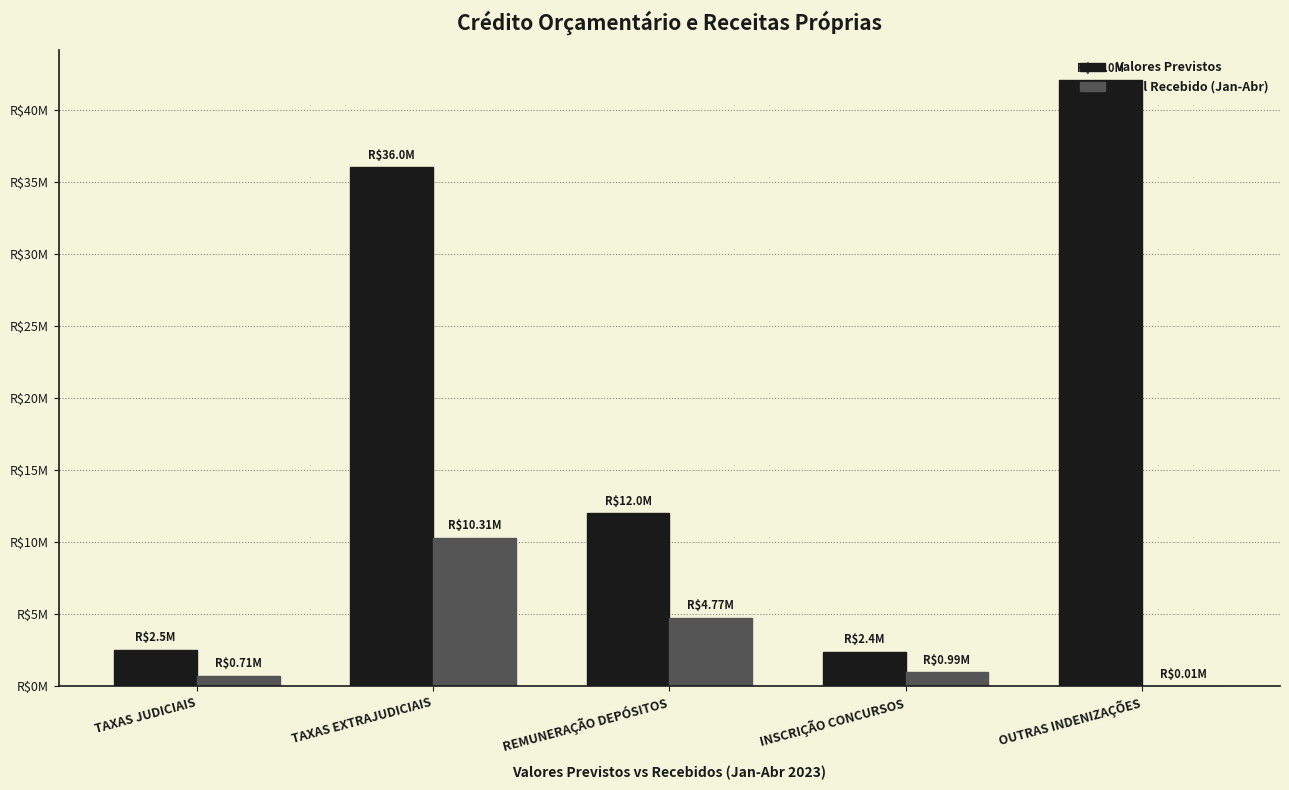

What position from the left is TAXAS EXTRAJUDICIAIS?

2